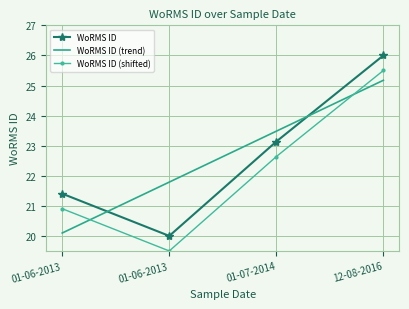

What are all the series names shown in the legend?

WoRMS ID, WoRMS ID (trend), WoRMS ID (shifted)